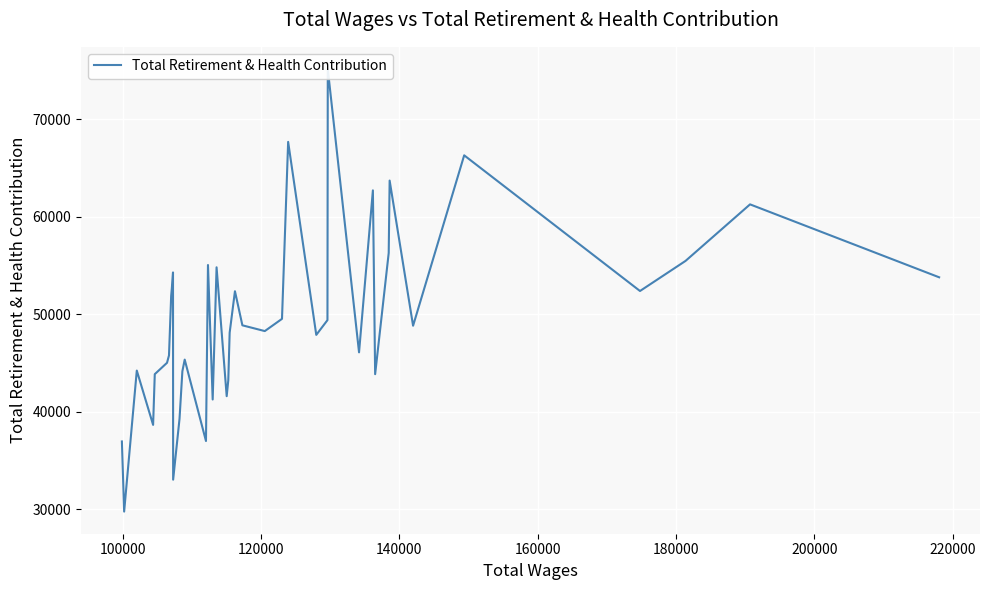

What is the greatest value displayed?

75137